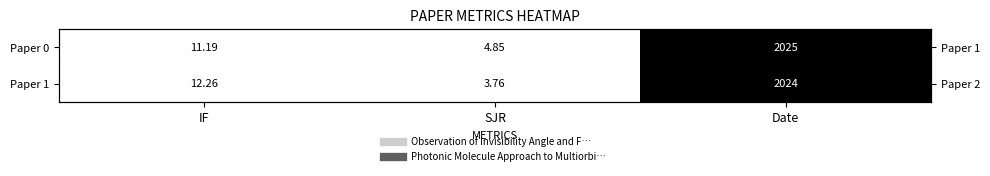

Which series has the widest spread of values?

Paper 1